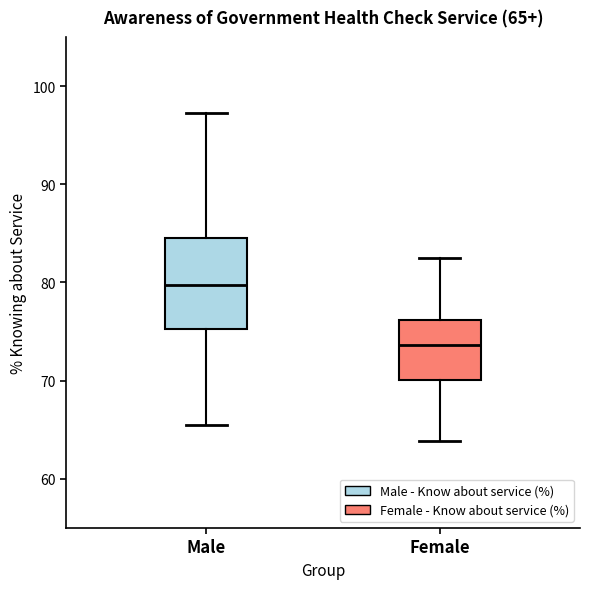

Comparing the boxes themselves (not the whiskers), which one is the tallest?

Male